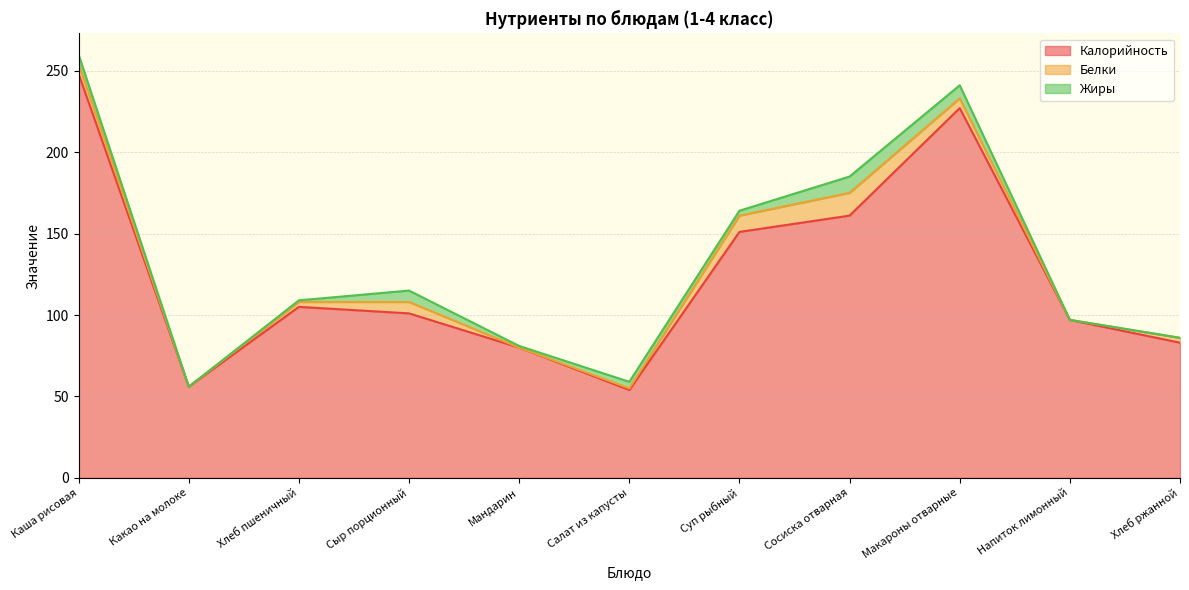

Reading left to right, list all the values displayed in this chart.

Калорийность: Каша рисовая=248.0	Какао на молоке=56.0	Хлеб пшеничный=105.0	Сыр порционный=101.0	Мандарин=80.0	Салат из капусты=54.0	Суп рыбный=151.0	Сосиска отварная=161.0	Макароны отварные=227.0	Напиток лимонный=97.0	Хлеб ржанной=83.0
Белки: Каша рисовая=6.0	Какао на молоке=0.0	Хлеб пшеничный=3.0	Сыр порционный=7.0	Мандарин=0.0	Салат из капусты=1.0	Суп рыбный=10.0	Сосиска отварная=14.0	Макароны отварные=6.0	Напиток лимонный=0.0	Хлеб ржанной=3.0
Жиры: Каша рисовая=5.8	Какао на молоке=0.0	Хлеб пшеничный=1.0	Сыр порционный=7.0	Мандарин=1.0	Салат из капусты=4.0	Суп рыбный=3.0	Сосиска отварная=10.0	Макароны отварные=8.0	Напиток лимонный=0.0	Хлеб ржанной=0.0